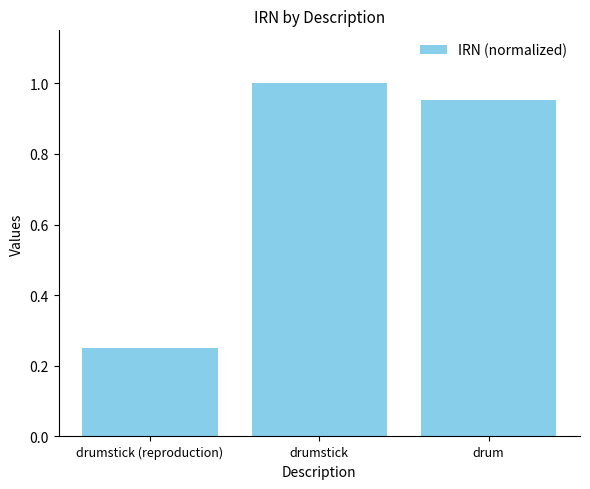

List the labels in order of value, smallest first.

drumstick (reproduction), drum, drumstick